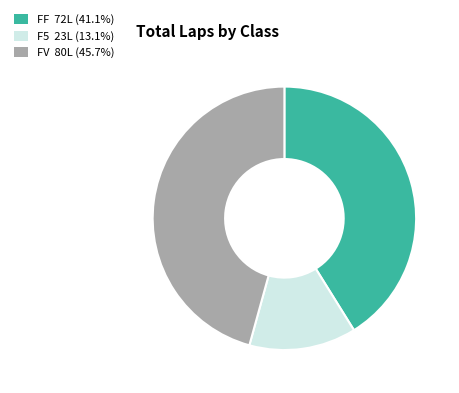

Does F5 23L (13.1%) represent more than half of the total?

No